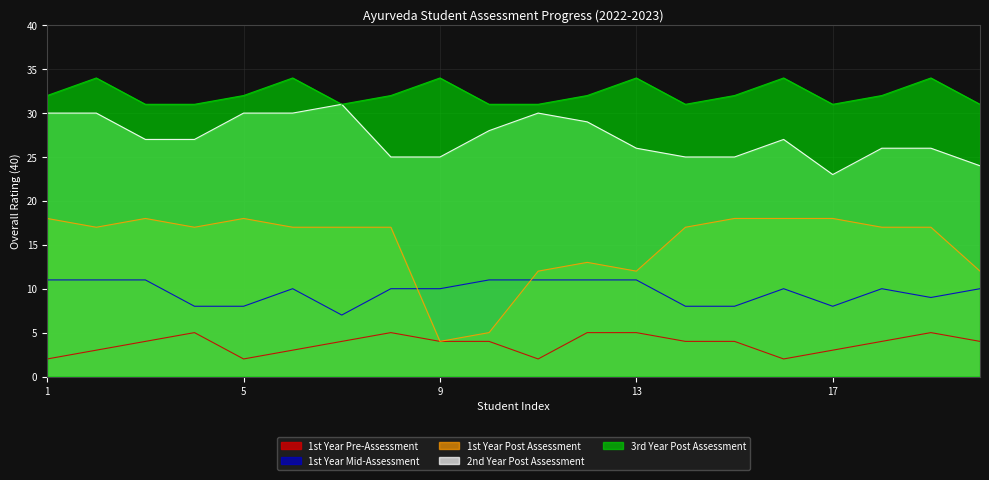

What is the total value across all series at 13?

88